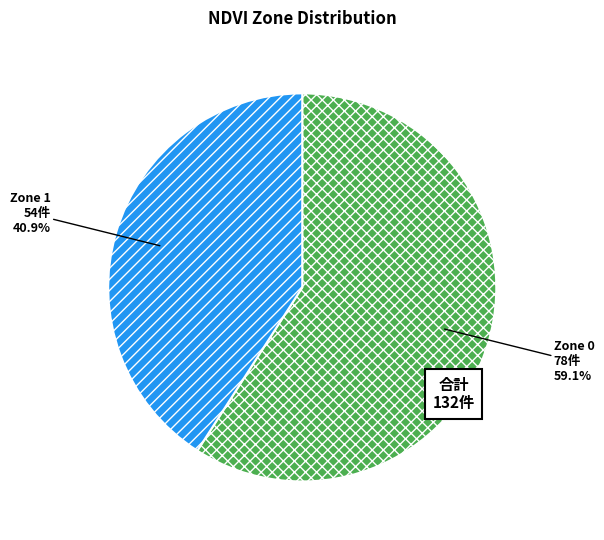

Which slice is the smallest?

Zone 1